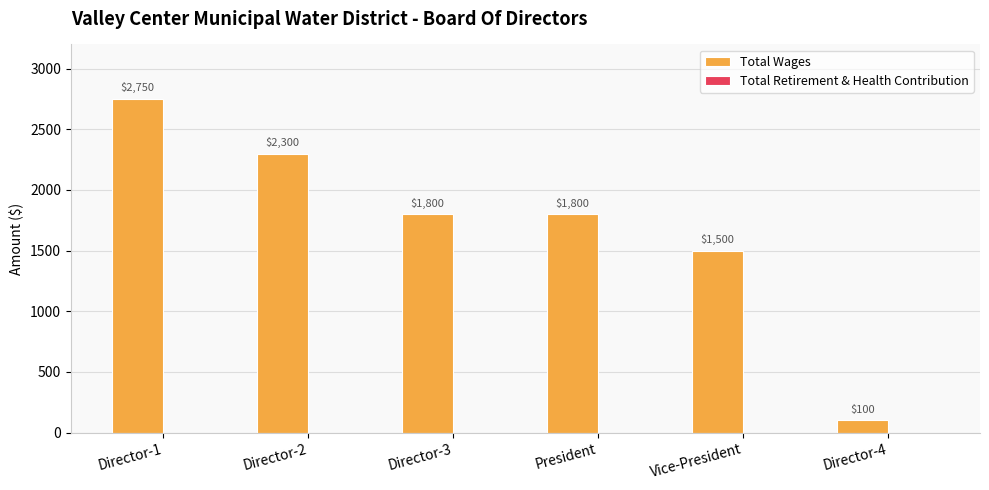

Between Vice-President and President, which is larger?

President